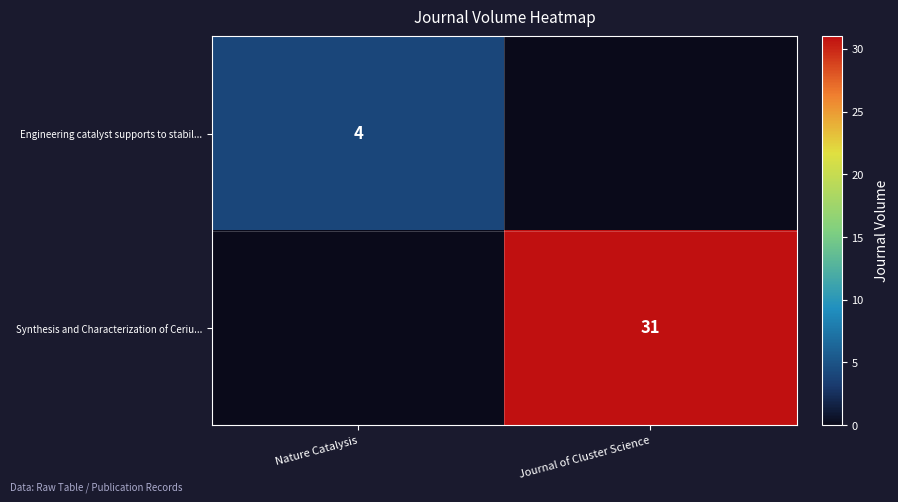

Which has a higher value, Nature Catalysis or Journal of Cluster Science?

Nature Catalysis